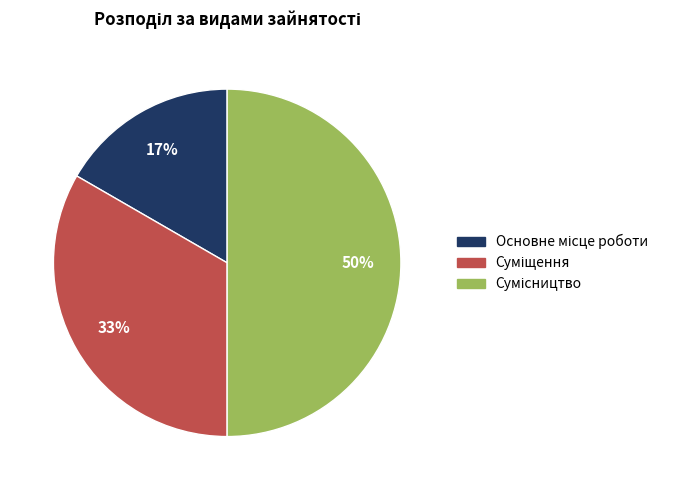

To the nearest percent, what is the average slice percentage?

33%